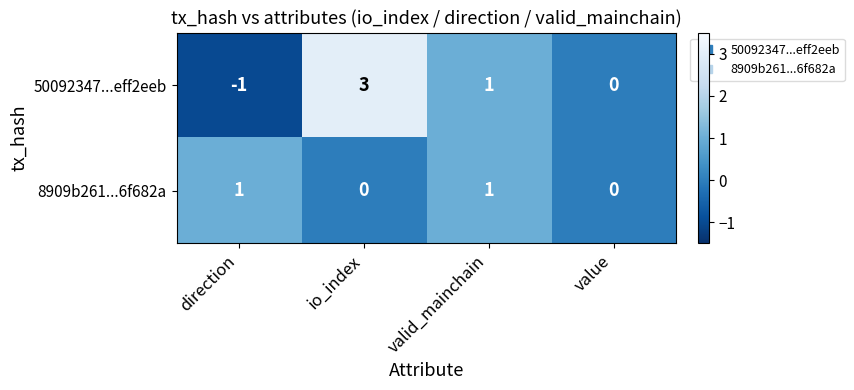

Count the number of categories in the chart.

4